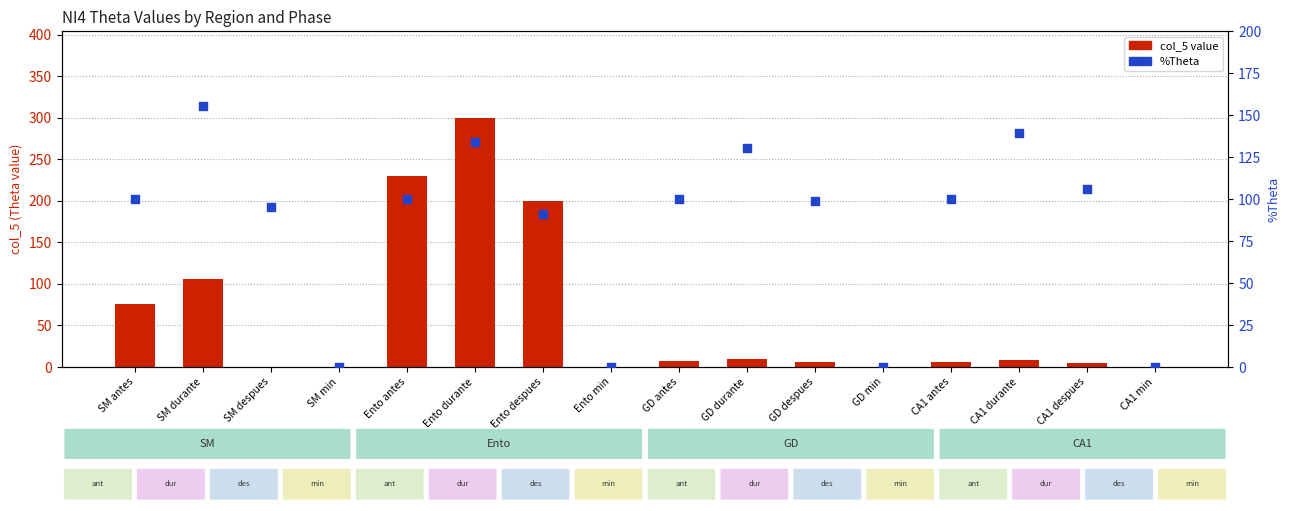

Which series has the widest spread of Y values?

col_5 value